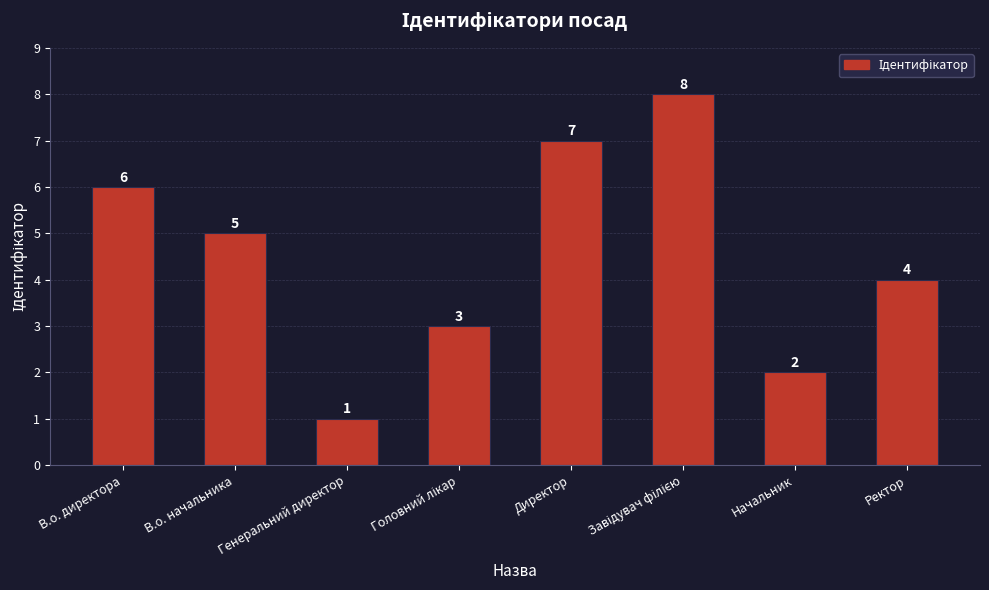

What is the label of the 5th bar from the left?

Директор